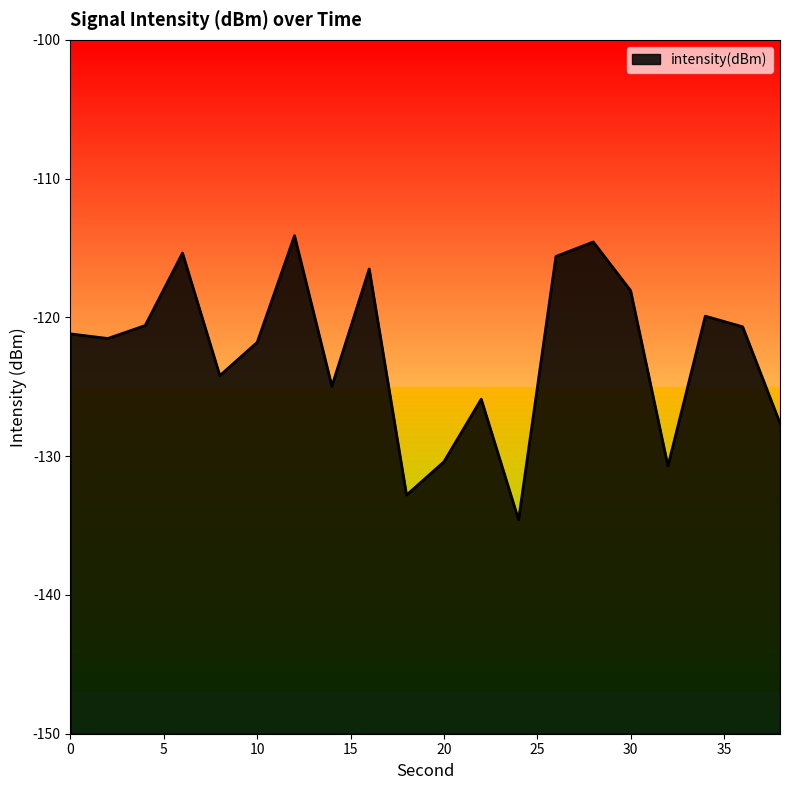

List the labels in order of value, largest first.

12, 28, 6, 26, 16, 30, 34, 4, 36, 0, 2, 10, 8, 14, 22, 38, 20, 32, 18, 24